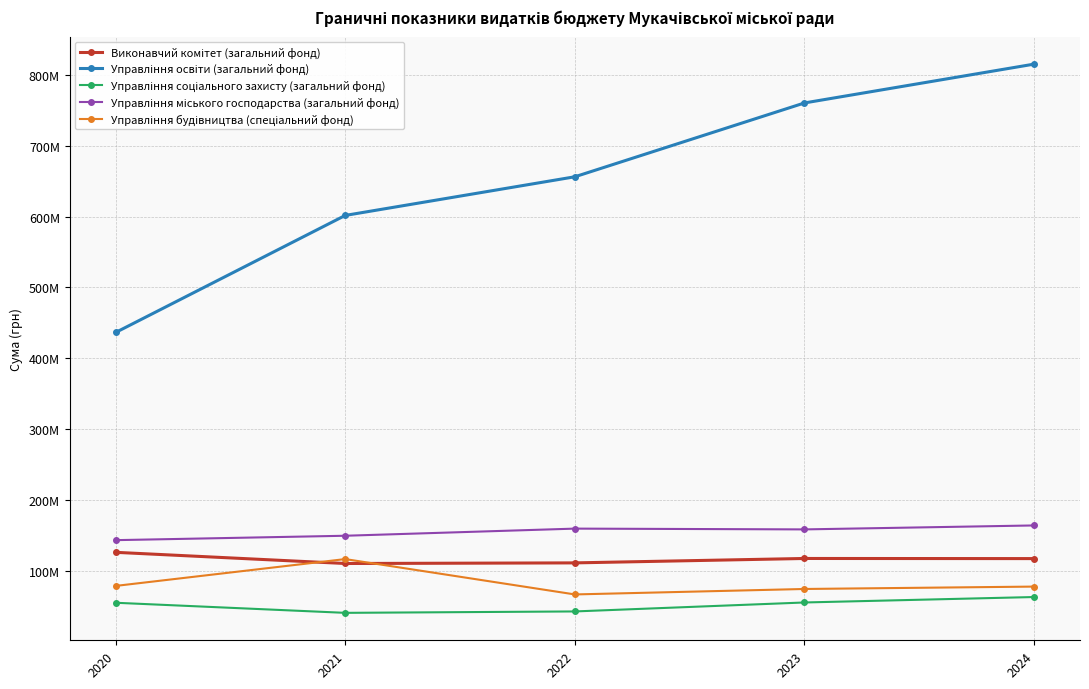

Which series has the largest total across all categories?

Управління освіти (загальний фонд)